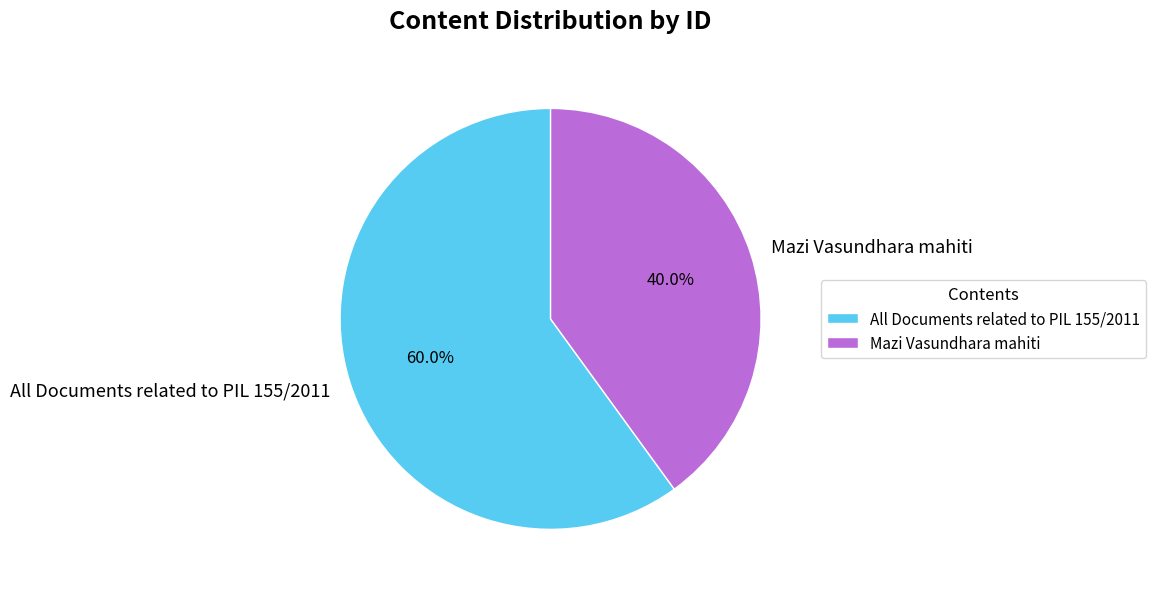

To the nearest percent, what is the combined percentage of Mazi Vasundhara mahiti and All Documents related to PIL 155/2011?

100%